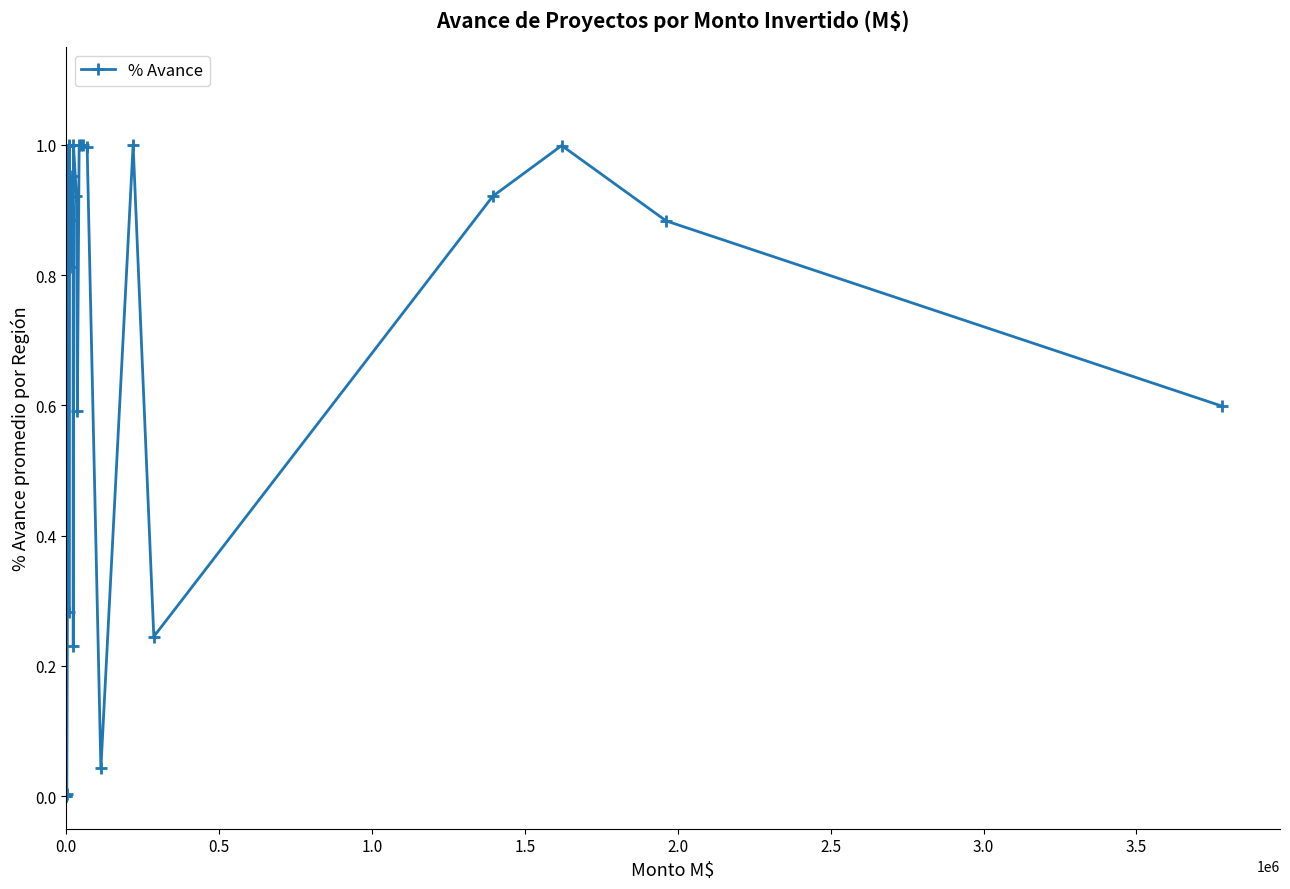

True or false: there are more than 1 points higher than both neighbors.

True